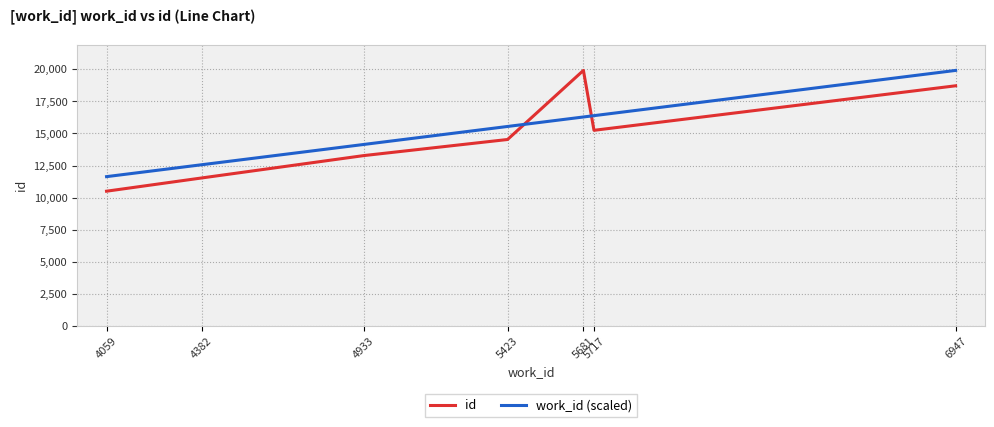

How many categories are shown in the chart?

7